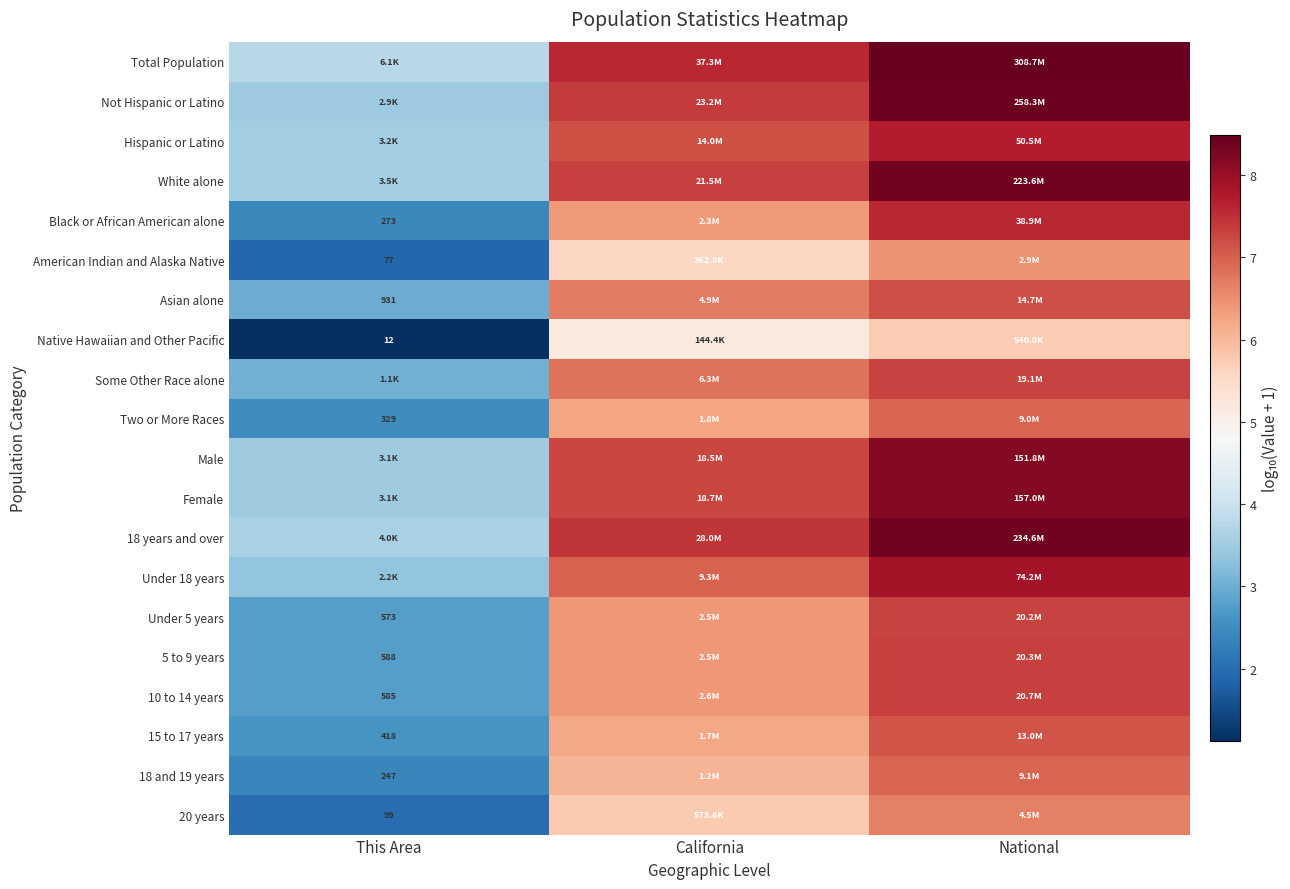

What is the difference between the 18 years and over values at National and This Area?

4.8